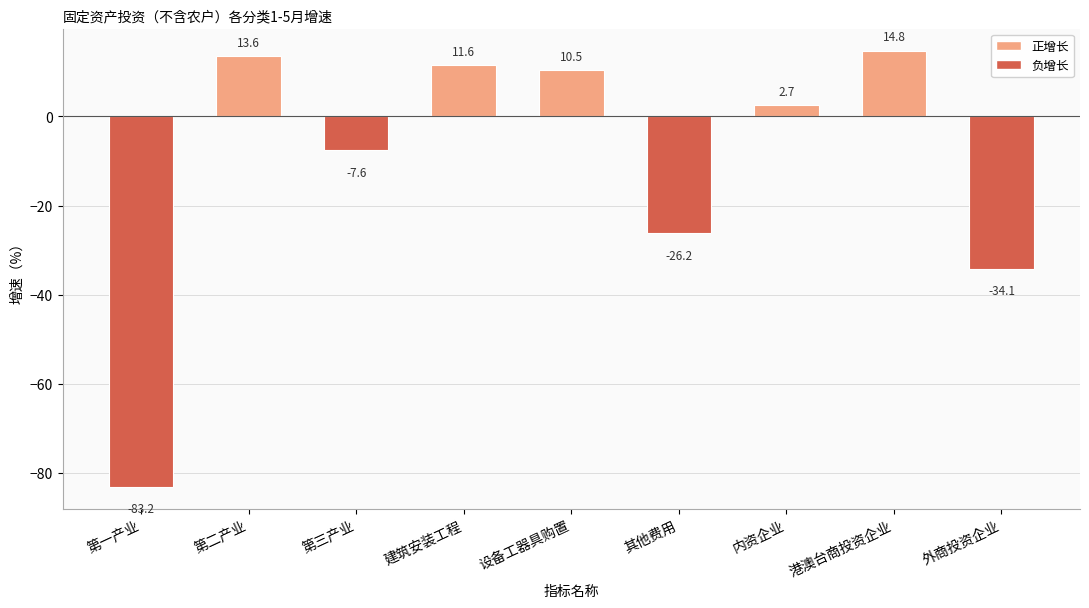

Rank the categories by value from highest to lowest.

港澳台商投资企业, 第二产业, 建筑安装工程, 设备工器具购置, 内资企业, 第三产业, 其他费用, 外商投资企业, 第一产业